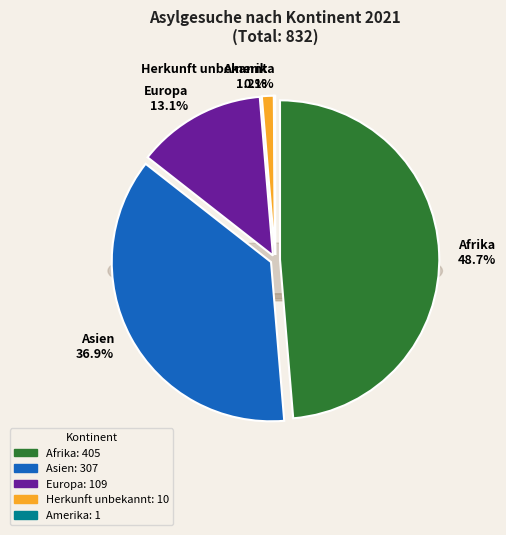

Combined, do Europa and Afrika account for over 50%?

Yes